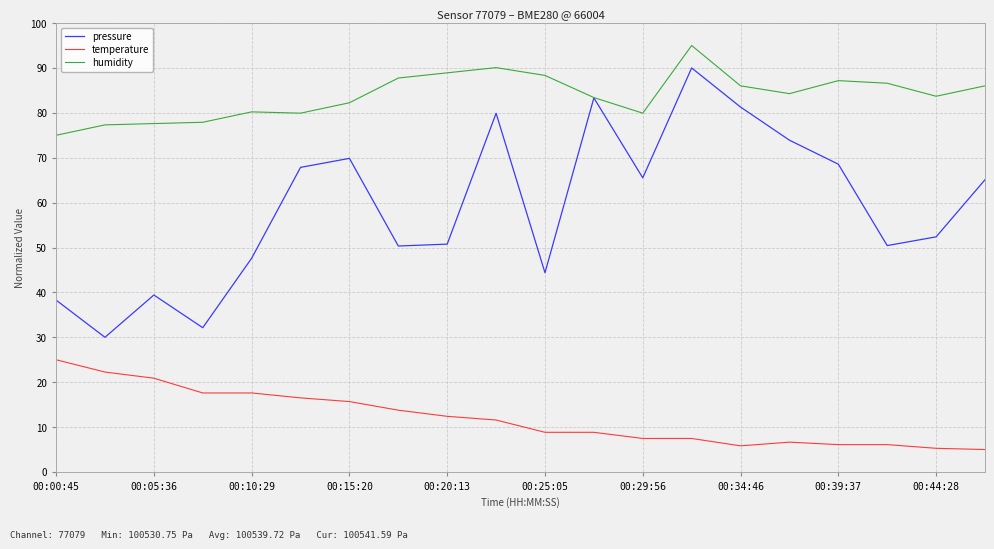

True or false: pressure and temperature intersect in this chart.

False